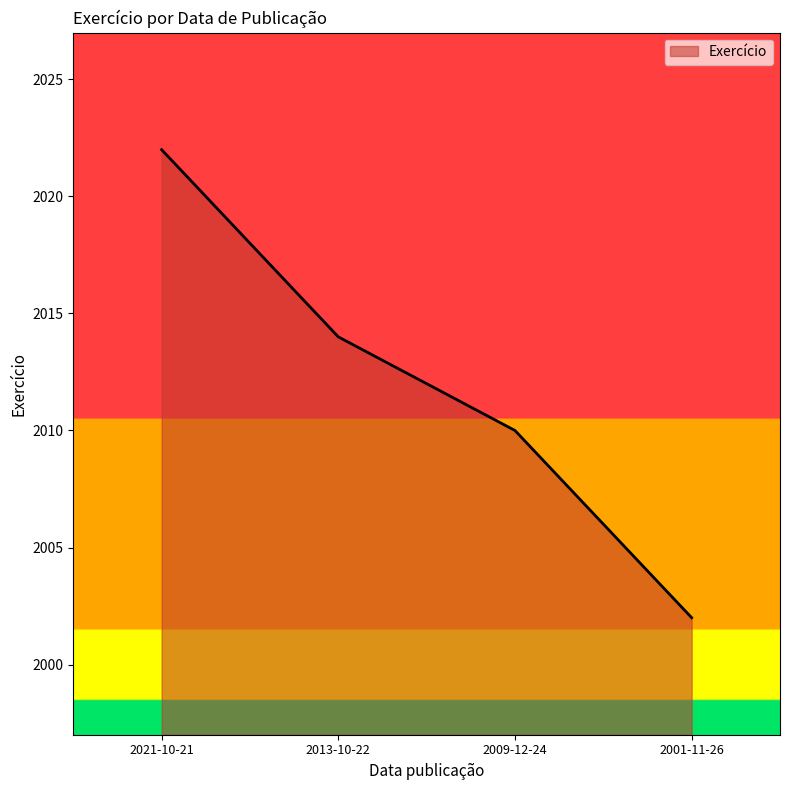

How many values are below 2014?

2